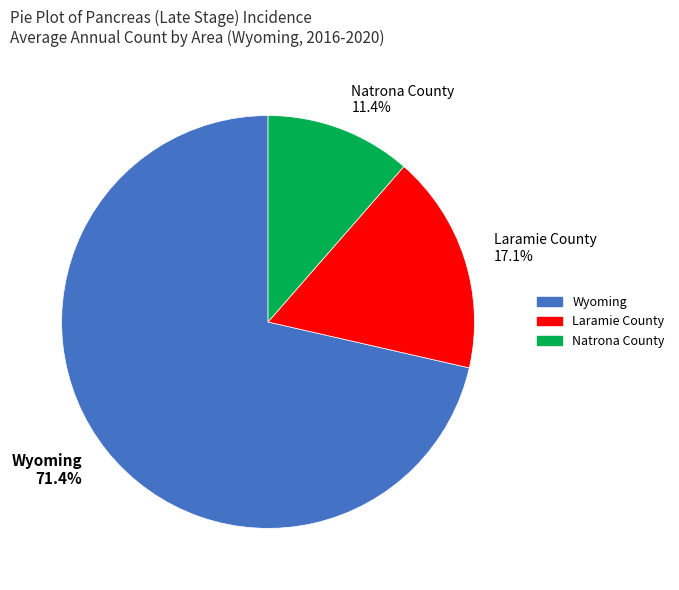

Does Laramie County represent more than half of the total?

No